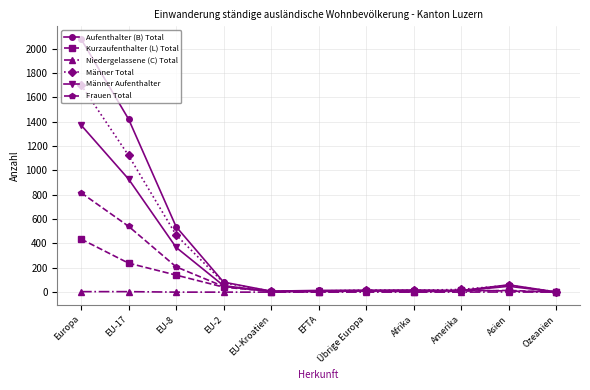

List the series in order of their overall mean, lowest first.

Niedergelassene (C) Total, Kurzaufenthalter (L) Total, Frauen Total, Männer Aufenthalter, Männer Total, Aufenthalter (B) Total